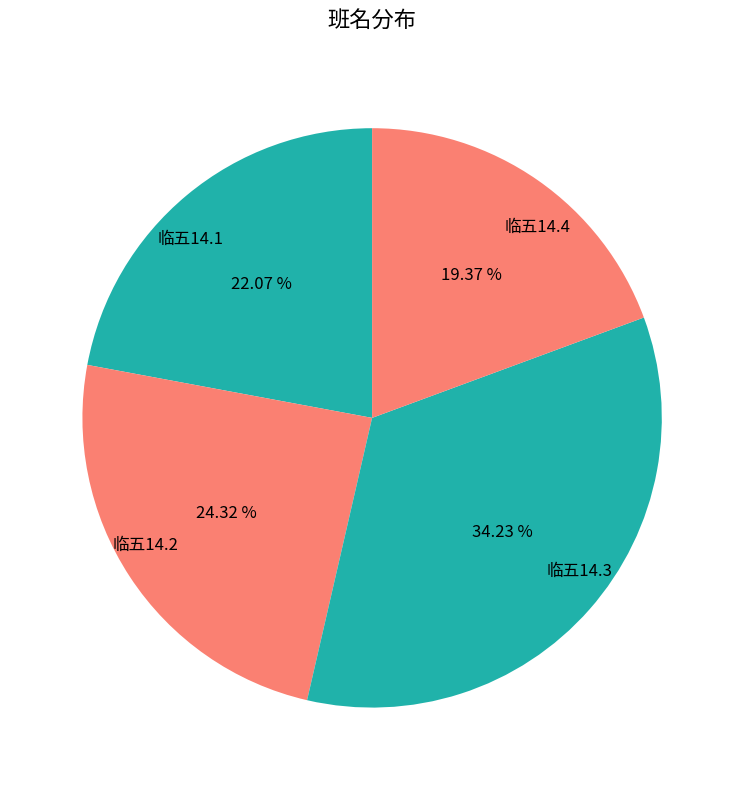

Is it true that 临五14.4 is 7% of the pie?

False